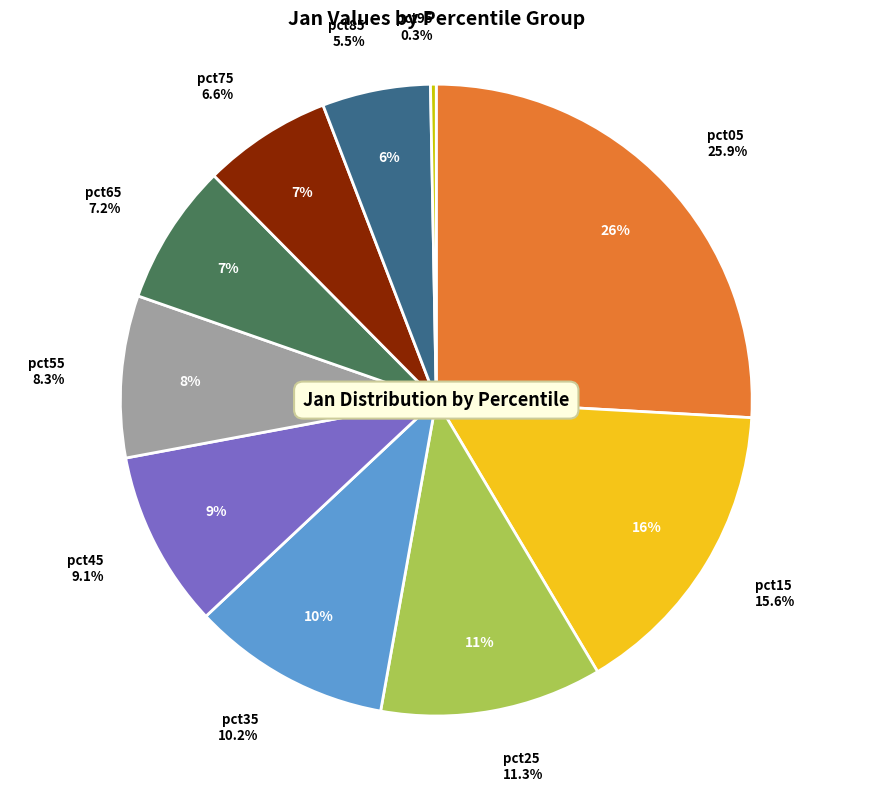

Is it true that pct25 is 11% of the pie?

True